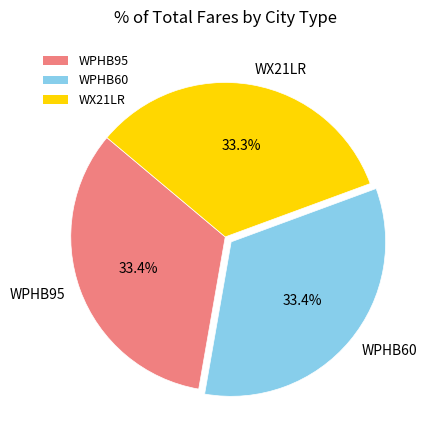

Is it true that WPHB95 is 43% of the pie?

False